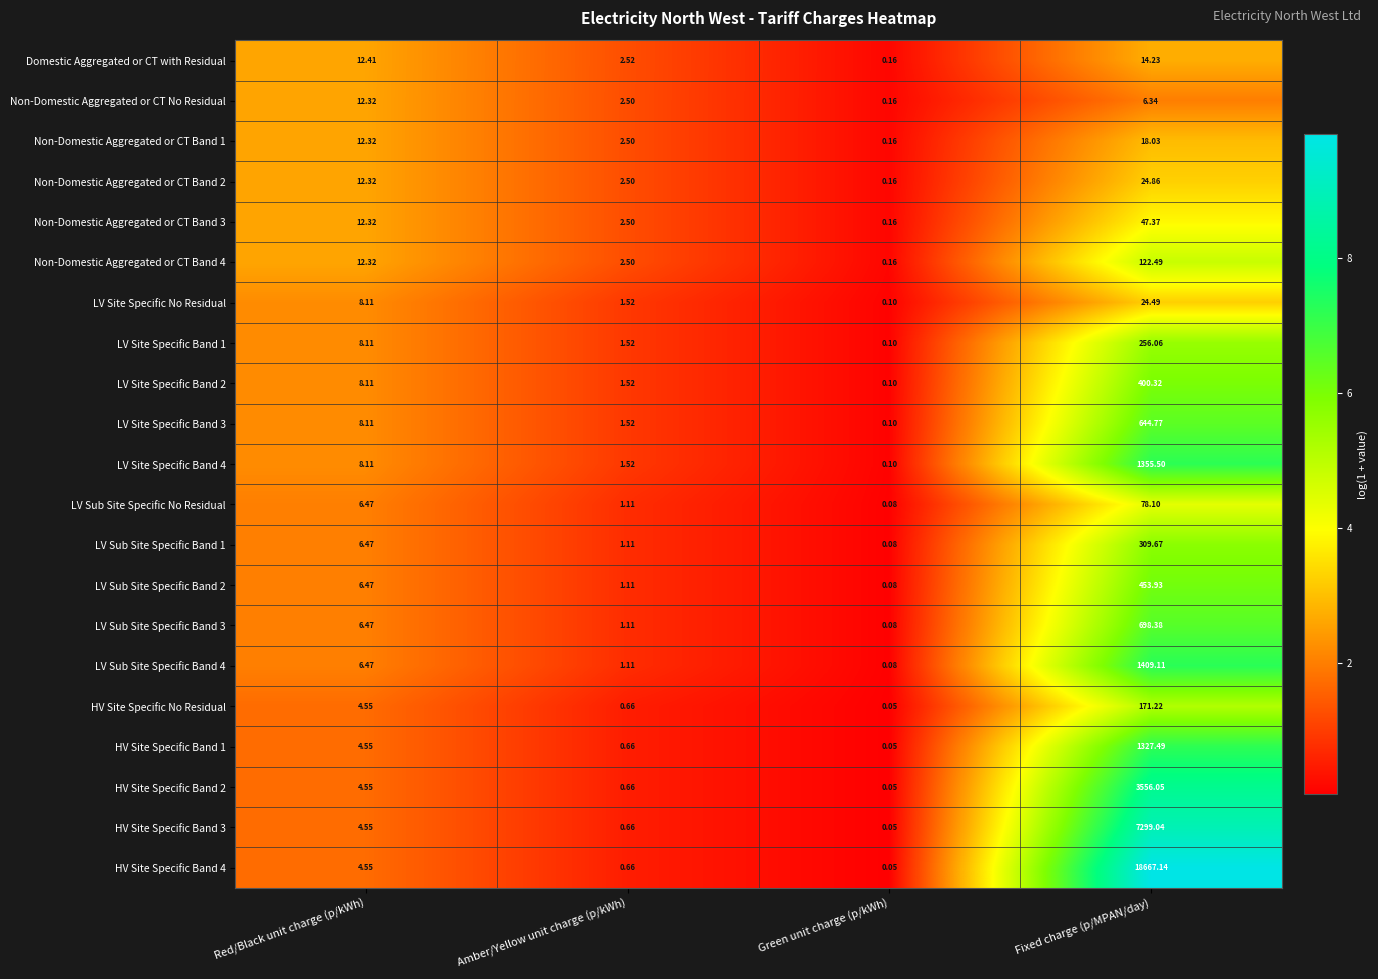

What is the difference between the highest and lowest values at Green unit charge (p/kWh)?

0.1